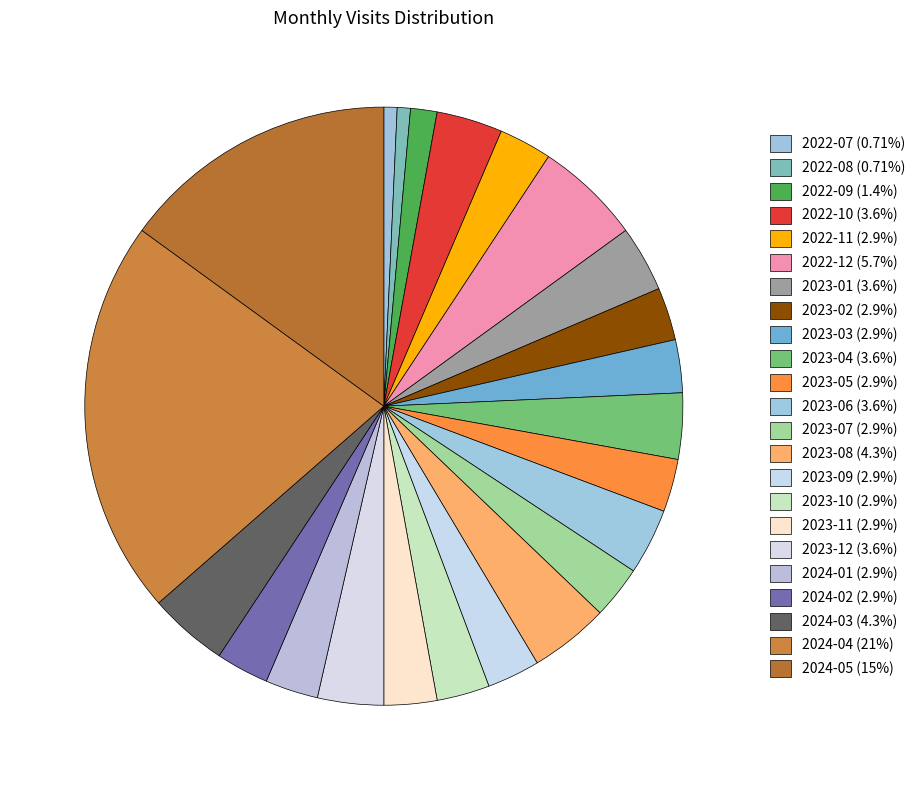

How much of the chart is everything except 2022-11?

97.1%